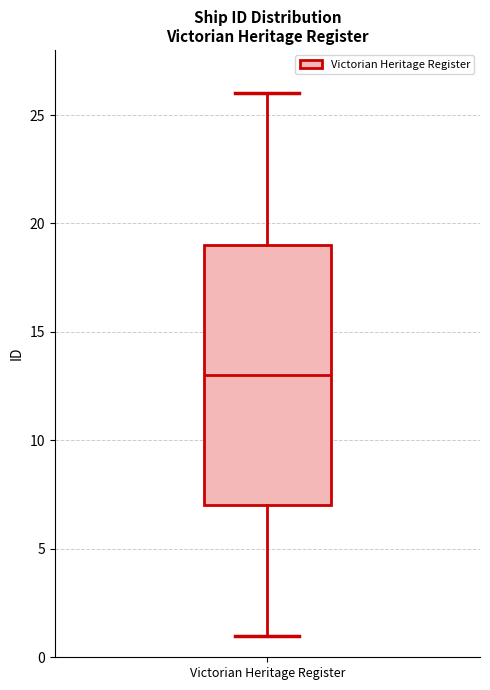

Read this box plot against the y-axis: the position of the median line, the range covered by the box, and the ends of both whiskers. The values are not printed on the chart, so give them approximately, as read against the axis.

median 13, box 7 to 19, whiskers 1 to 26